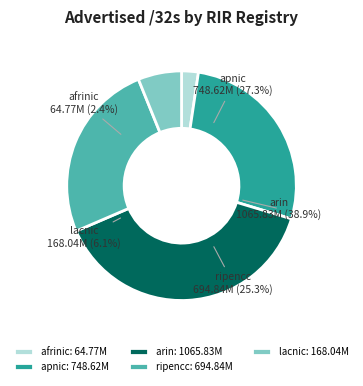

The ripencc slice represents 25% of the pie. True or false?

True